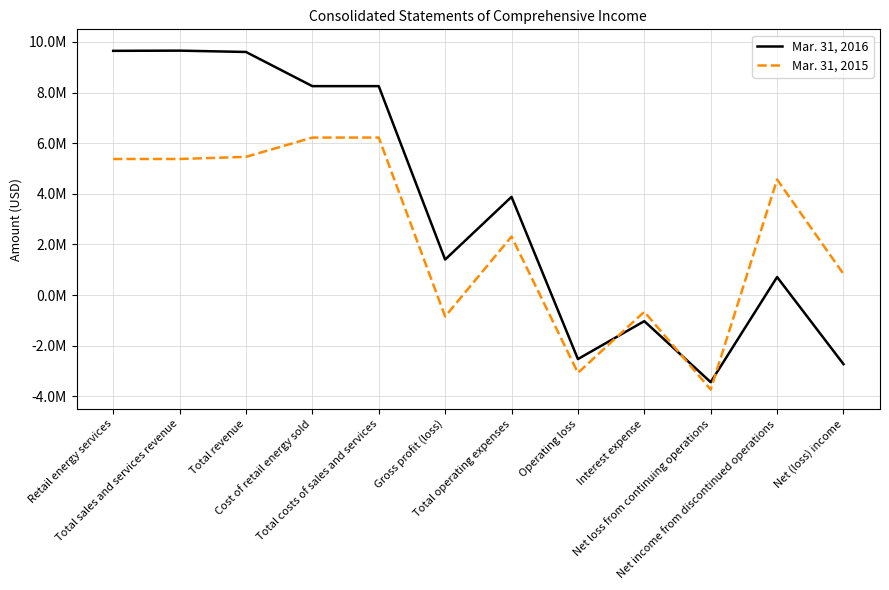

What is the sum of the Mar. 31, 2015 values at Net loss from continuing operations and Total revenue?

1727635